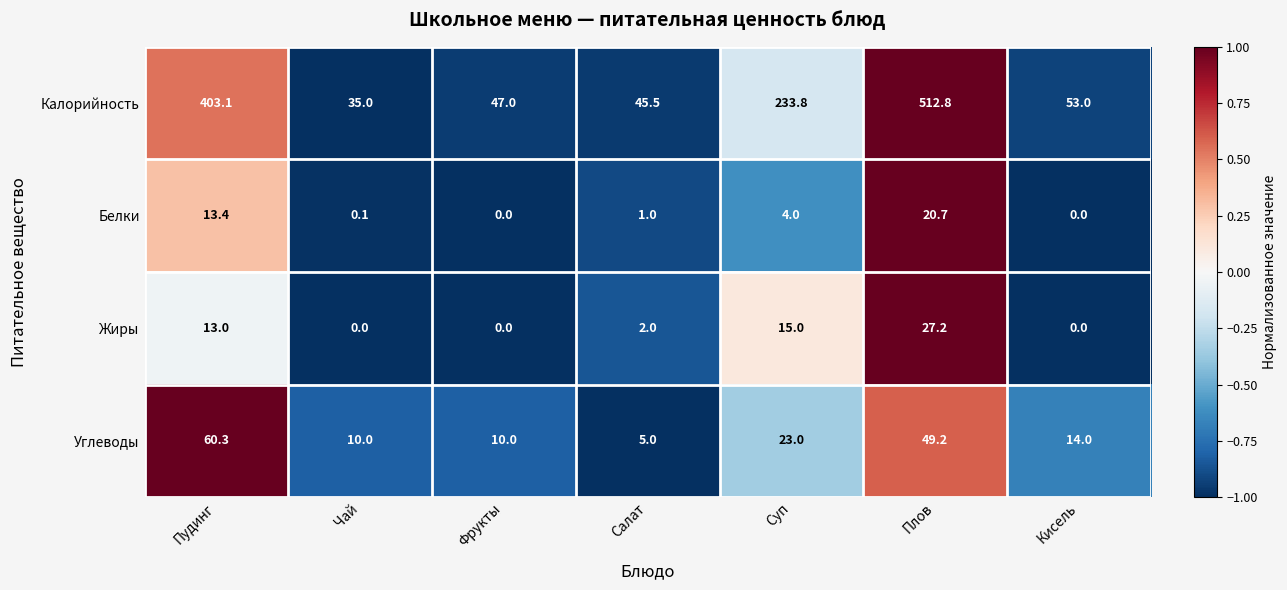

Which category has the lowest value in the Калорийность series?

Чай